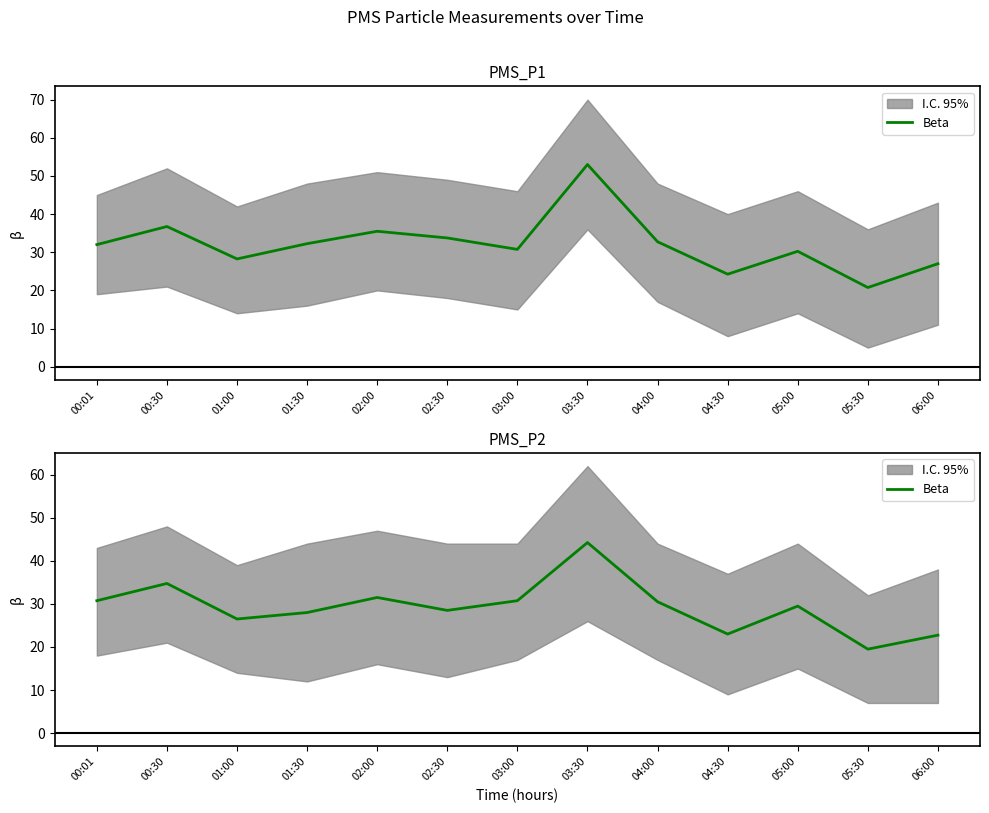

How many interior local peaks (higher than both neighbors) does the data have?

4